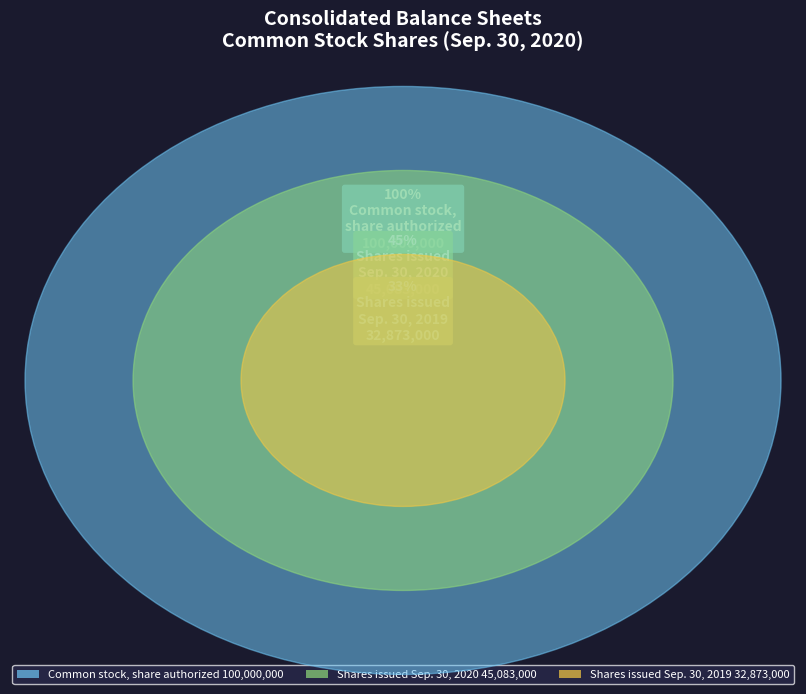

Is there a majority slice in this chart?

Yes